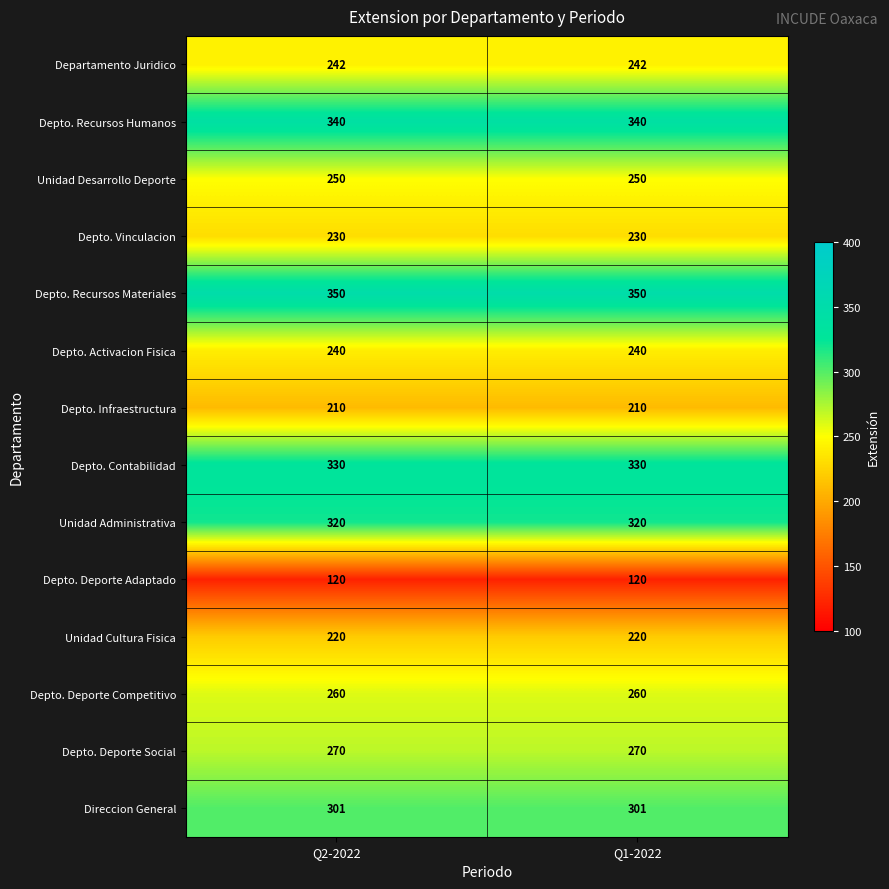

What is the approximate value of Depto. Infraestructura at Q1-2022?

210